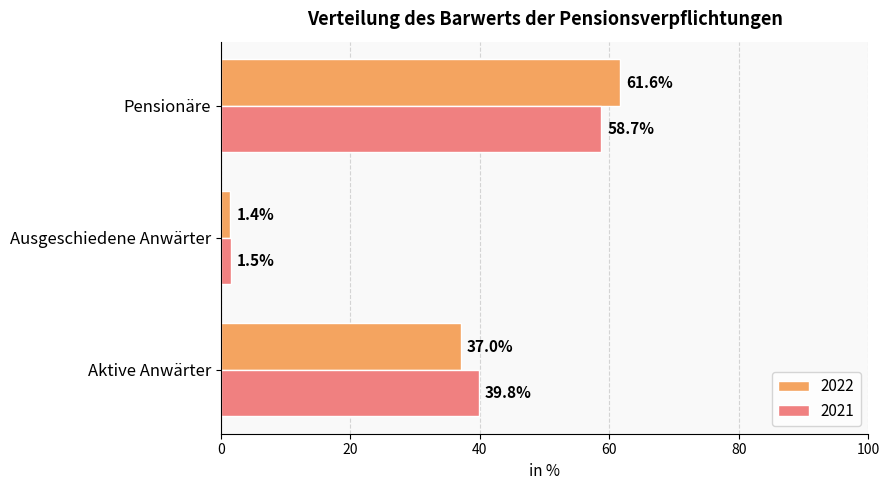

Which category has the highest value across all series?

Pensionäre